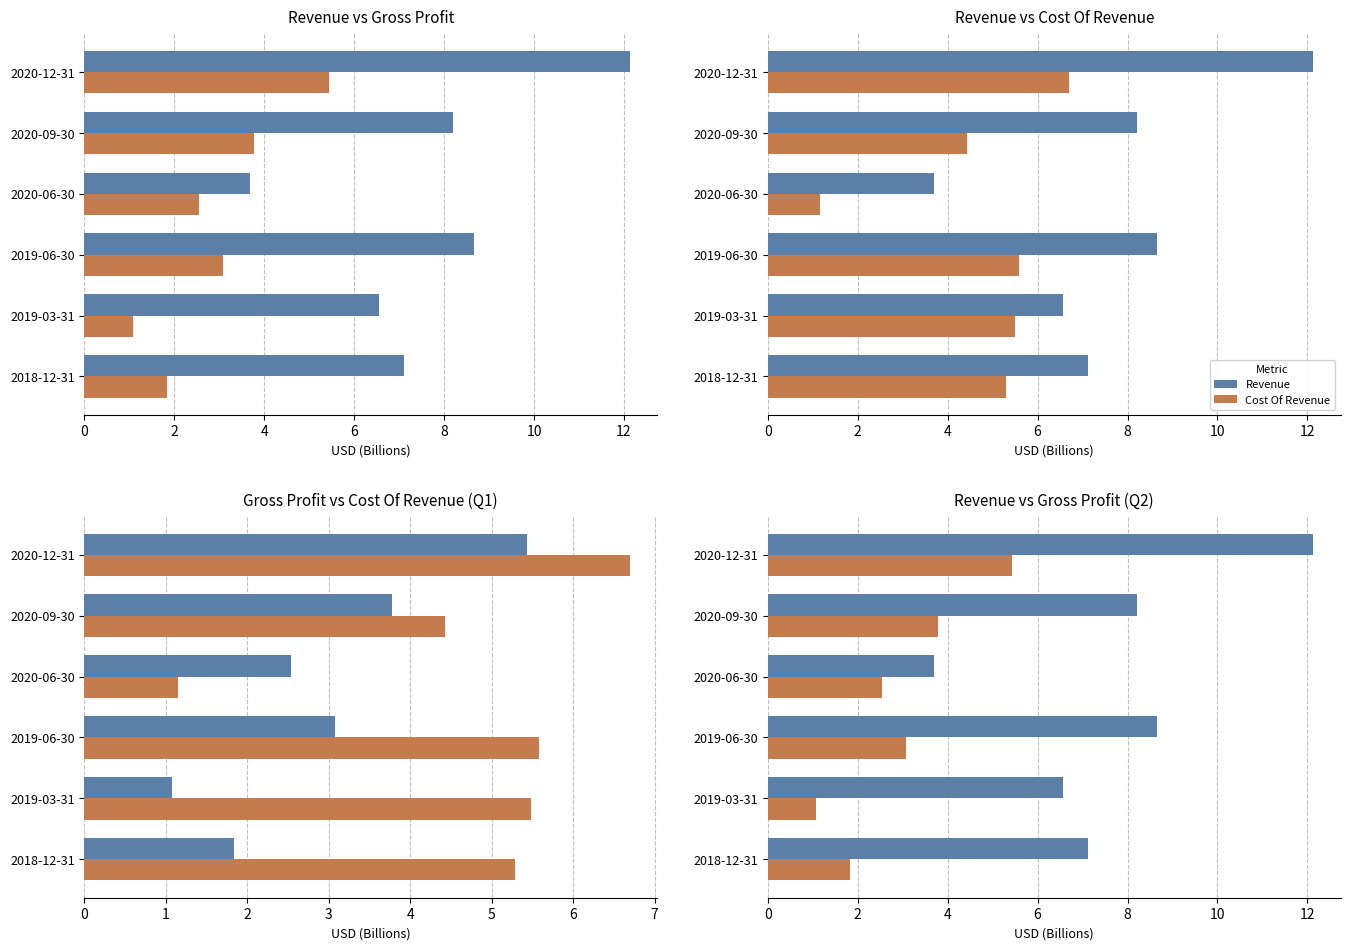

The value of Gross Profit at 2020-09-30 is 3.8. True or false?

True